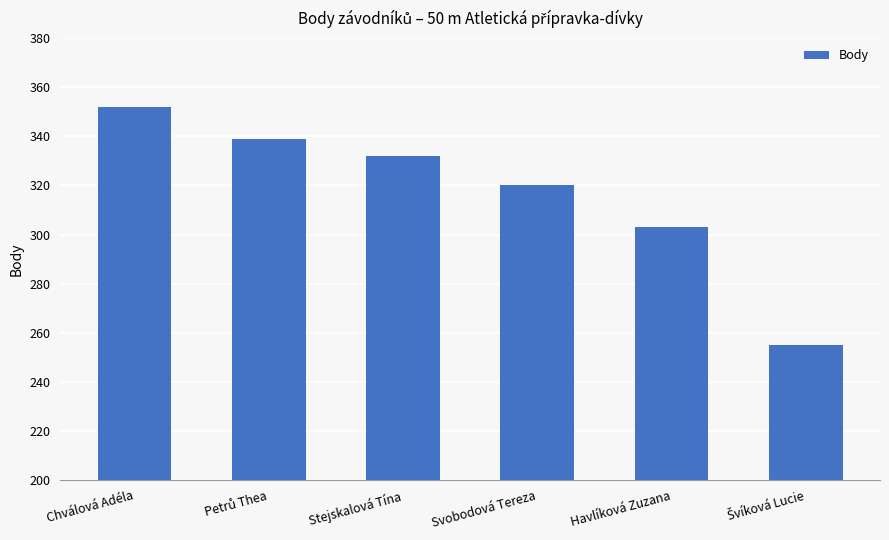

Are the bars horizontal?

No